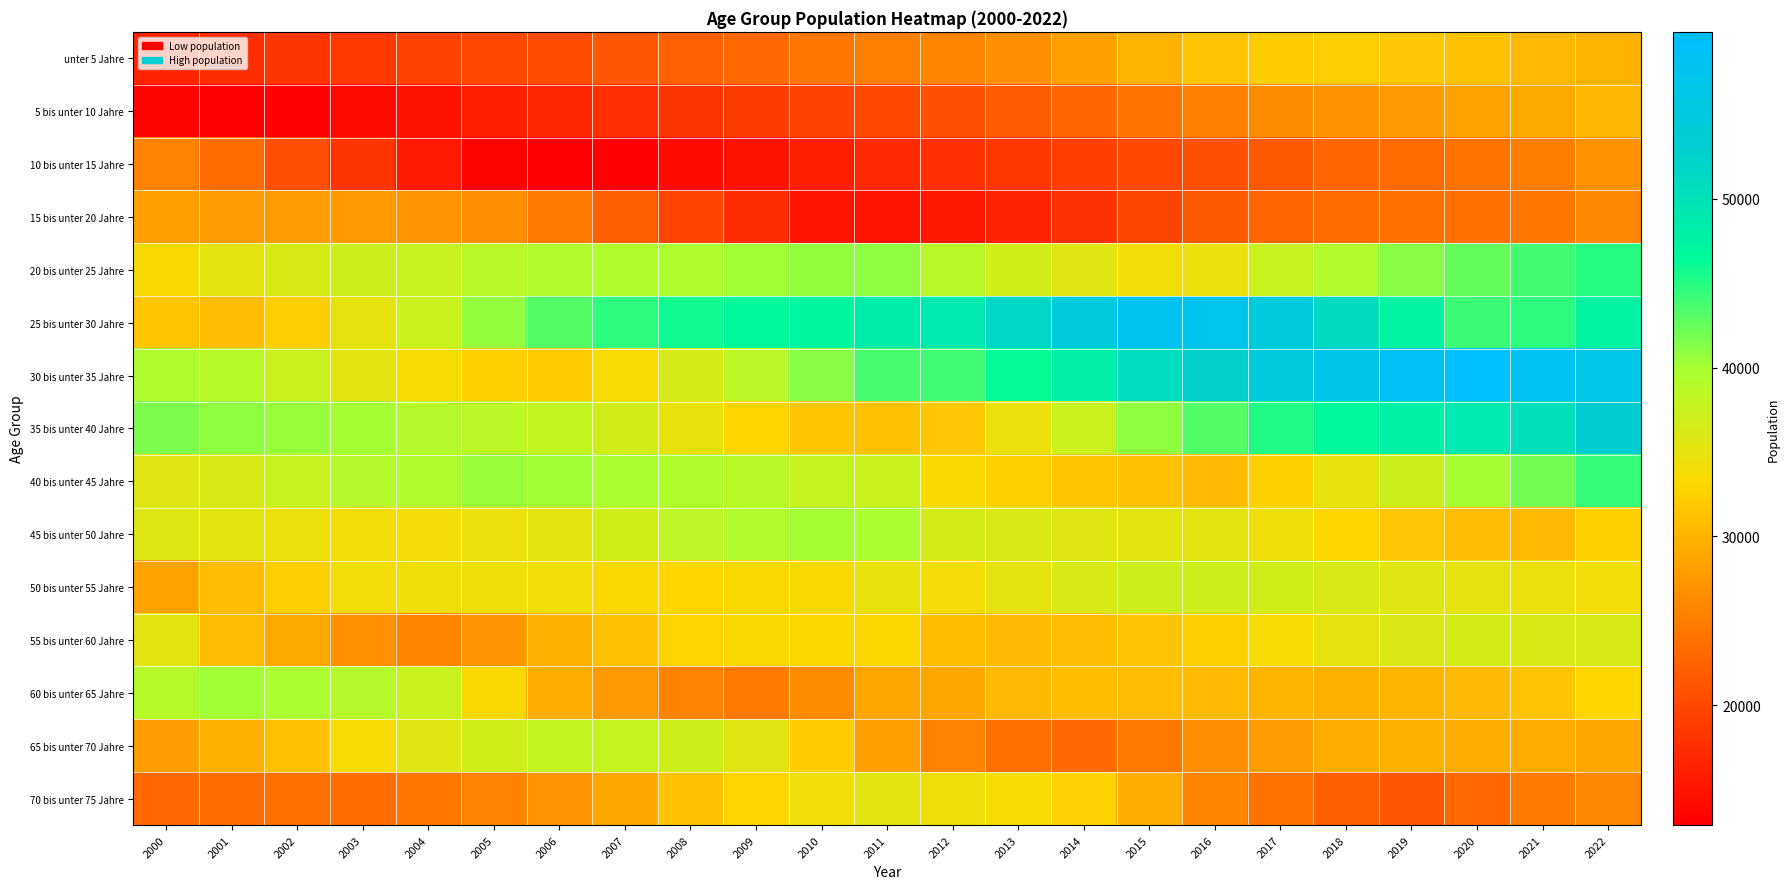

Between 2001 and 2006, which series saw the biggest shift?

25 bis unter 30 Jahre